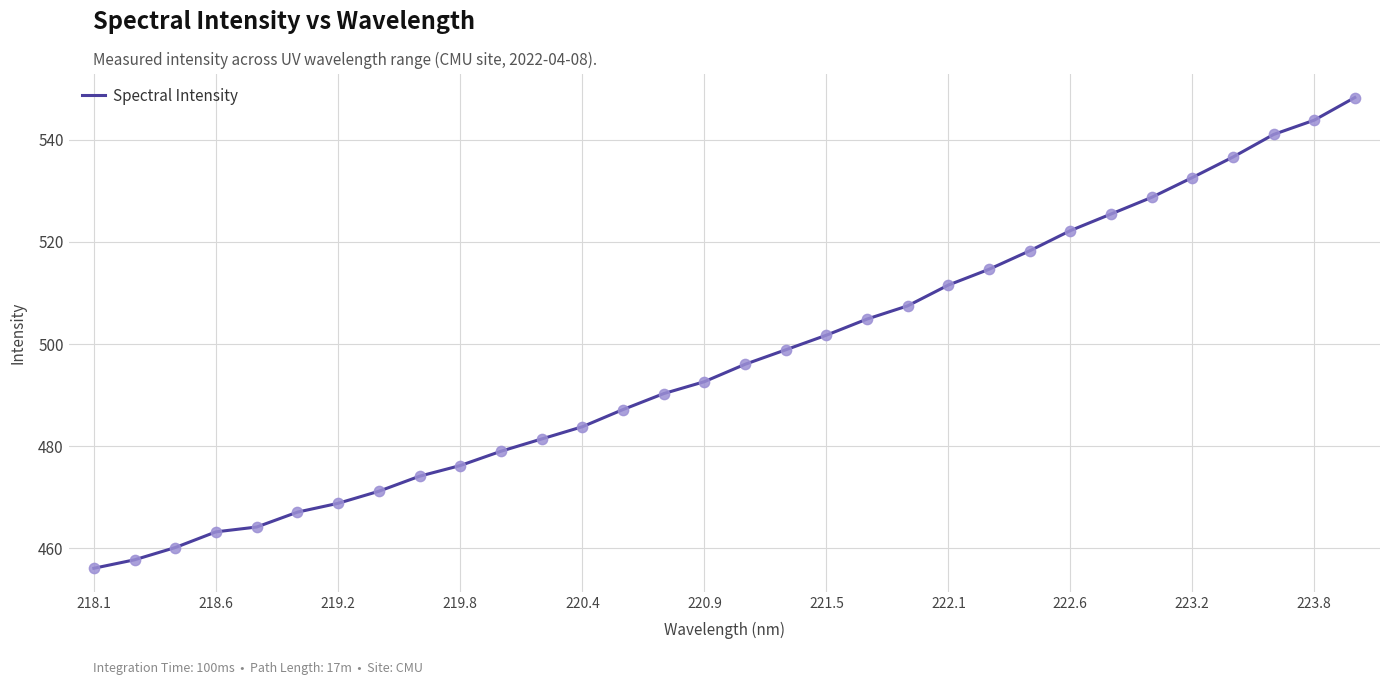

What is the greatest value displayed?

548.3